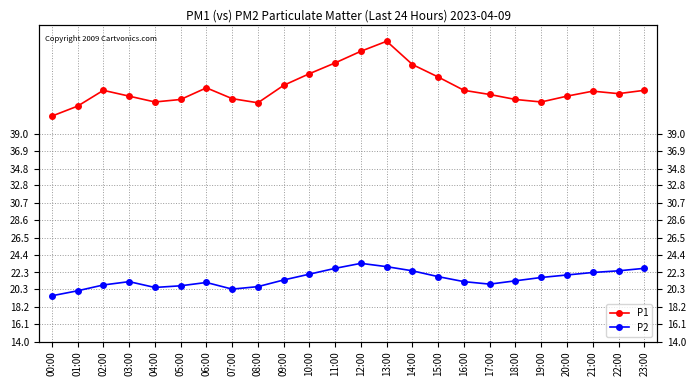

What is the difference between the maximum and minimum values in the P2 series?

3.9